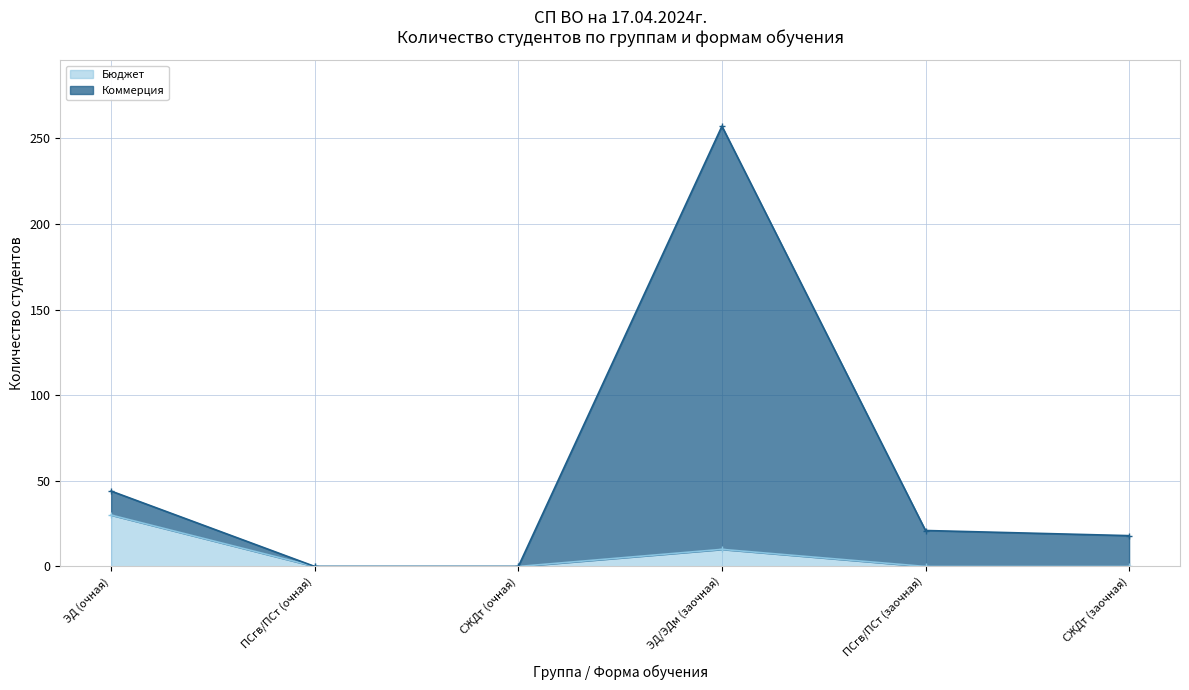

Reading left to right, what are all the values shown in this chart?

Бюджет: ЭД (очная)=30	ПСгв/ПСт (очная)=0	СЖДт (очная)=0	ЭД/ЭДм (заочная)=10	ПСгв/ПСт (заочная)=0	СЖДт (заочная)=0
Коммерция: ЭД (очная)=44	ПСгв/ПСт (очная)=0	СЖДт (очная)=0	ЭД/ЭДм (заочная)=257	ПСгв/ПСт (заочная)=21	СЖДт (заочная)=18